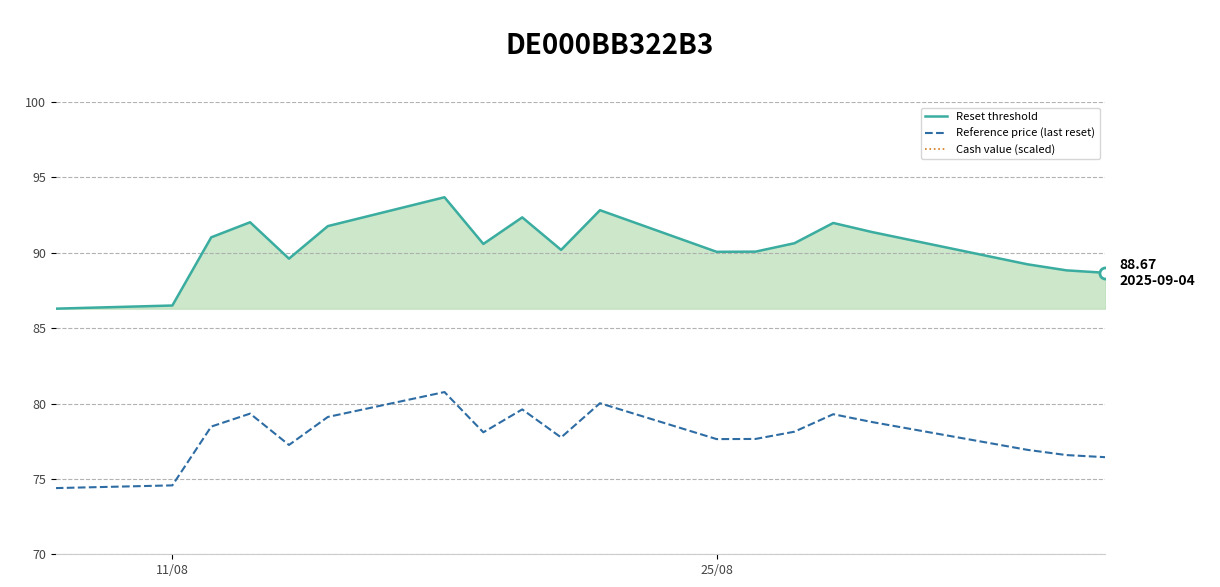

True or false: Cash value (scaled) and Reference price (last reset) intersect in this chart.

False